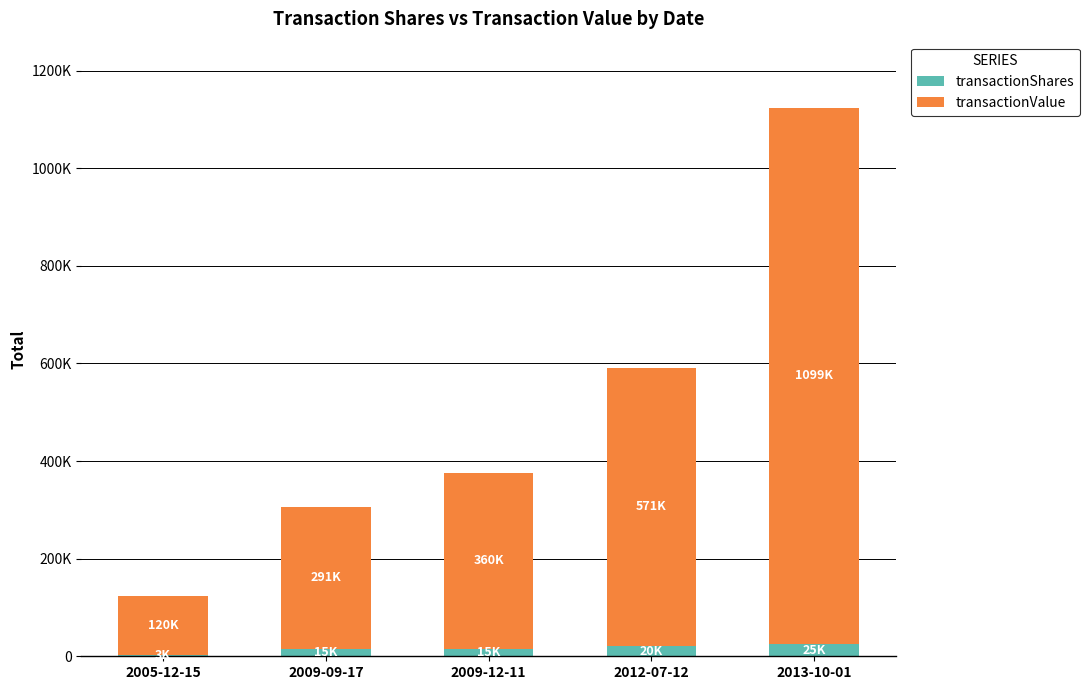

Are the bars grouped side by side (vs. stacked)?

No